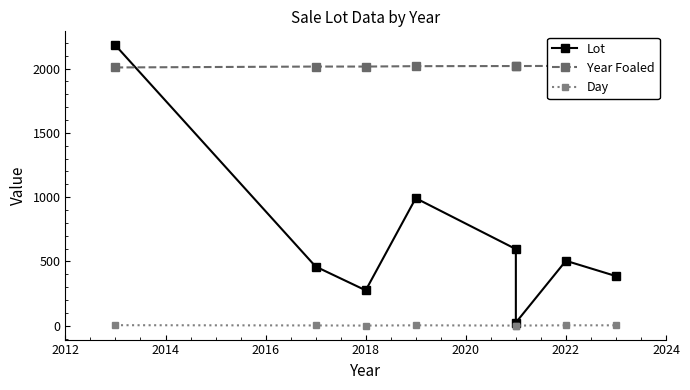

Between 2012 and 2024, which series saw the biggest shift?

Lot